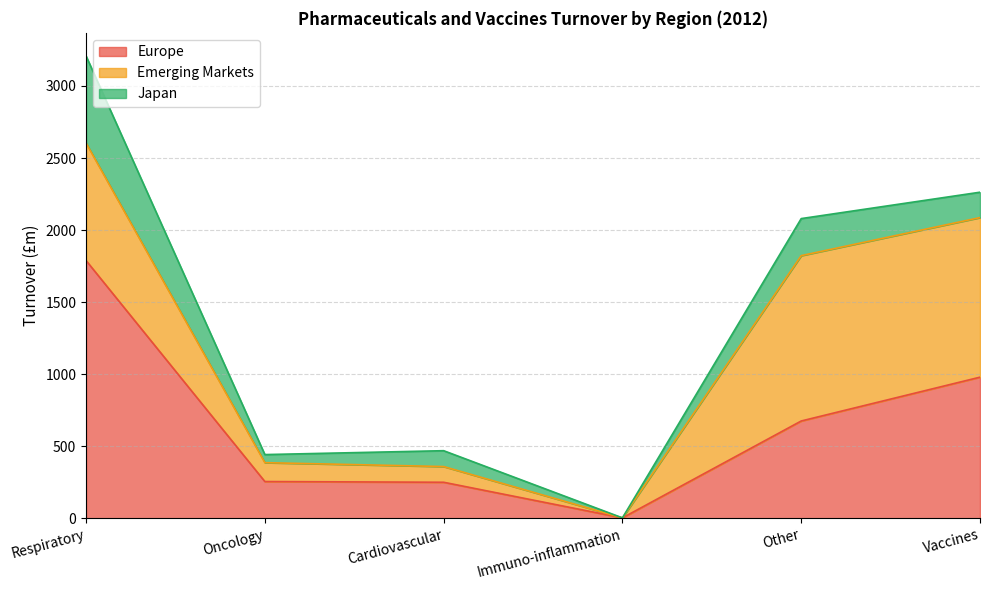

True or false: Europe and Japan intersect in this chart.

False